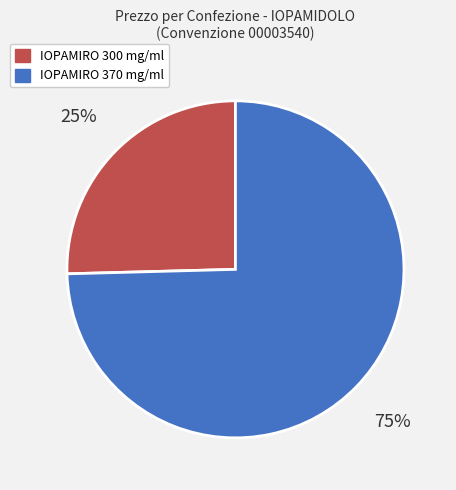

Does any single category account for the majority?

Yes